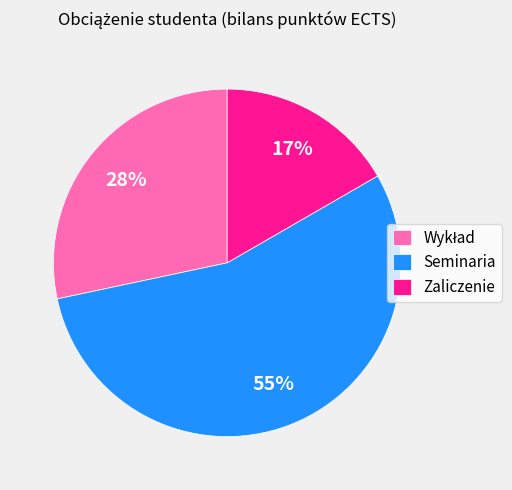

Approximately how many times larger is the value at Zaliczenie compared to Seminaria?

0.3